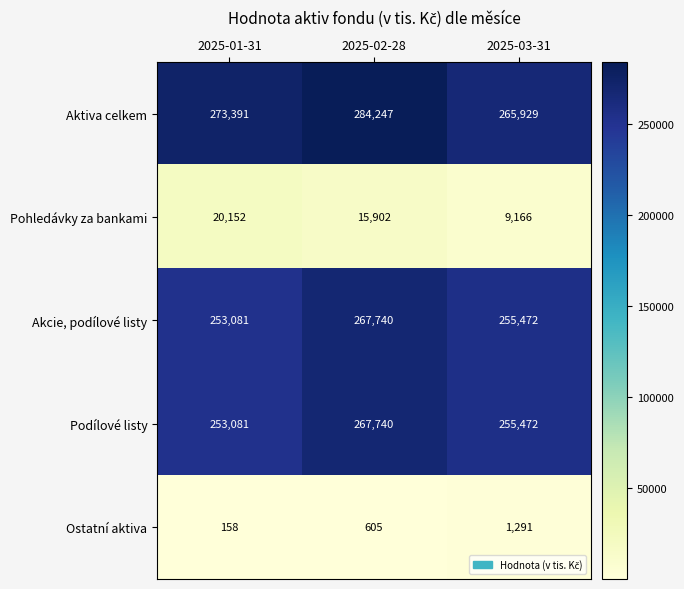

What is the difference between the Akcie, podílové listy values at 2025-03-31 and 2025-02-28?

12268